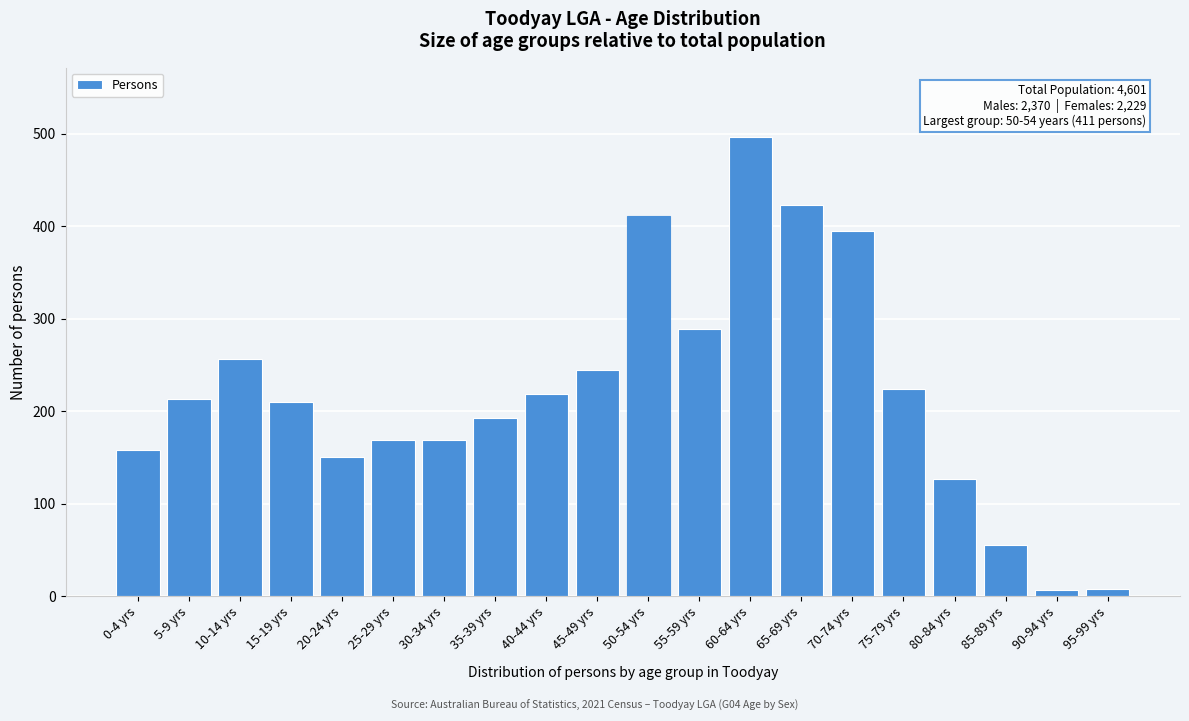

What is the change in value from 35-39 yrs to 80-84 yrs?

-66